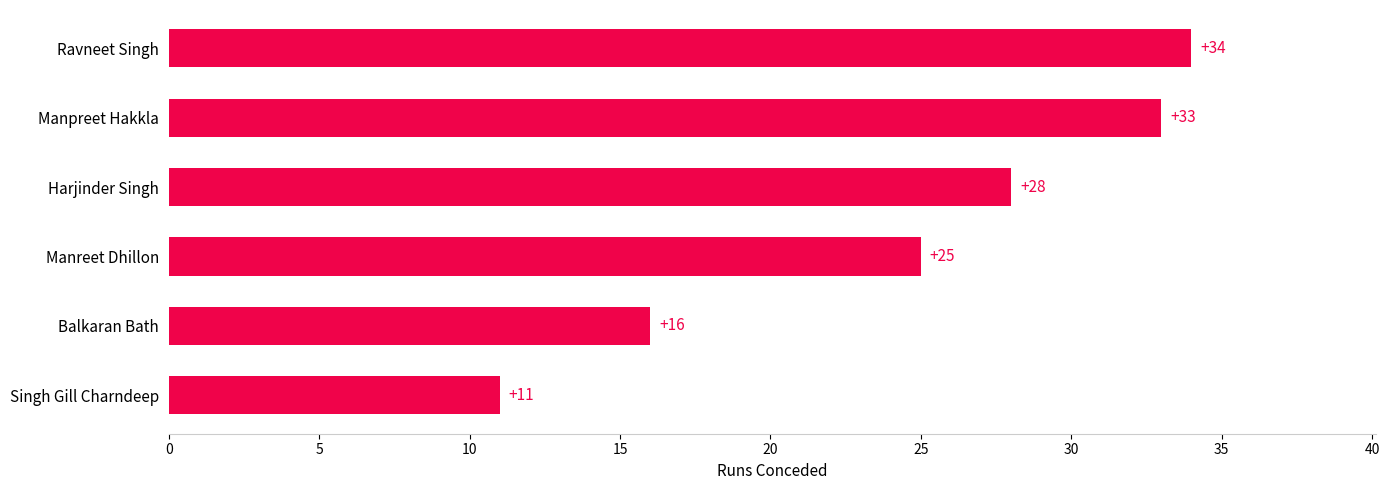

Reading bottom to top, list all the values displayed in this chart.

Singh Gill Charndeep=11	Balkaran Bath=16	Manreet Dhillon=25	Harjinder Singh=28	Manpreet Hakkla=33	Ravneet Singh=34